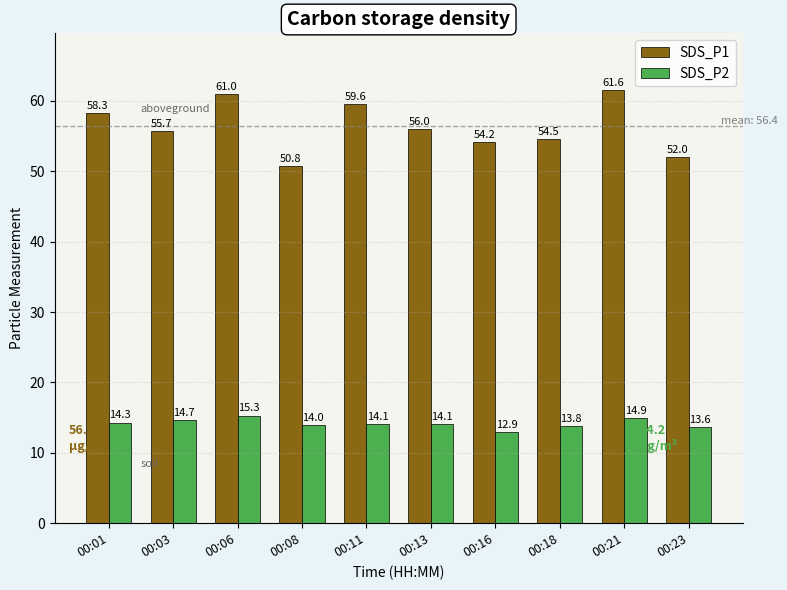

What is the difference between the second highest and second lowest values in the SDS_P1 series?

8.9